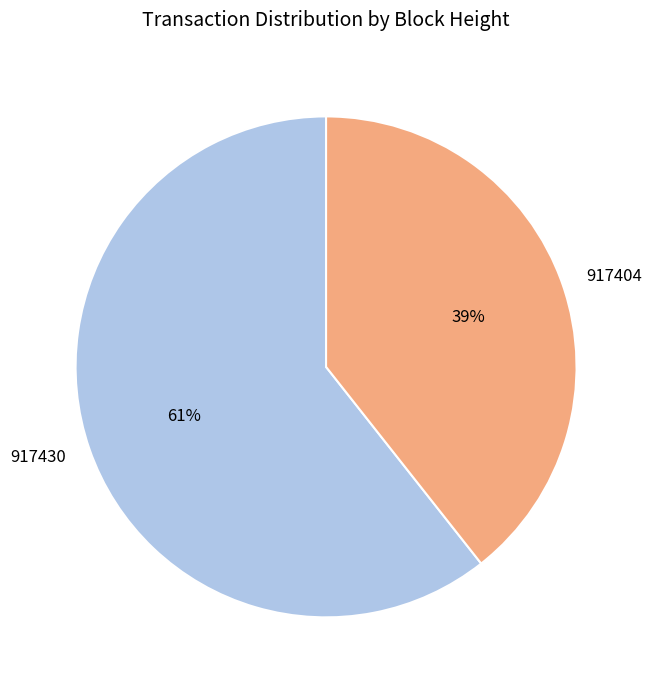

The 917430 slice represents 55% of the pie. True or false?

False